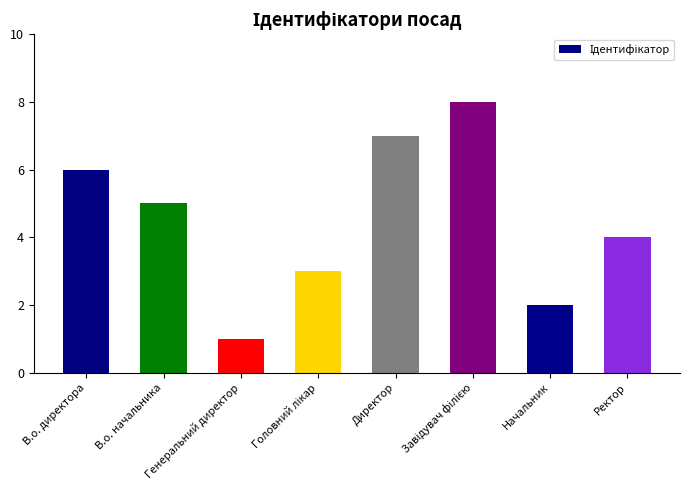

What is the ratio of the value at Директор to the value at Генеральний директор?

7.0